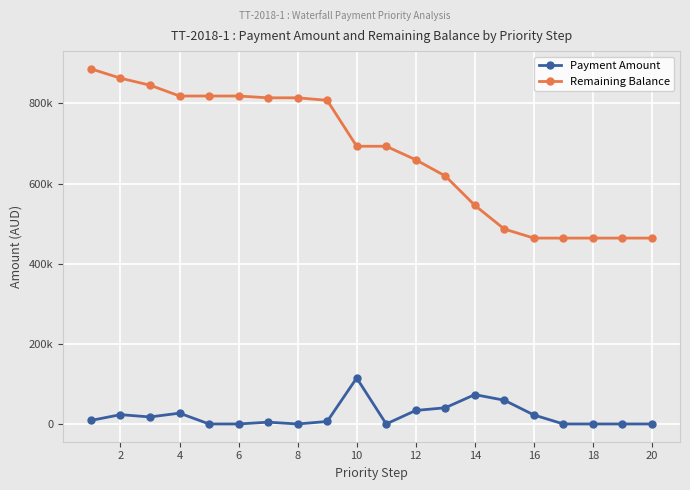

Rank the series by their average value, from highest to lowest.

Remaining Balance, Payment Amount